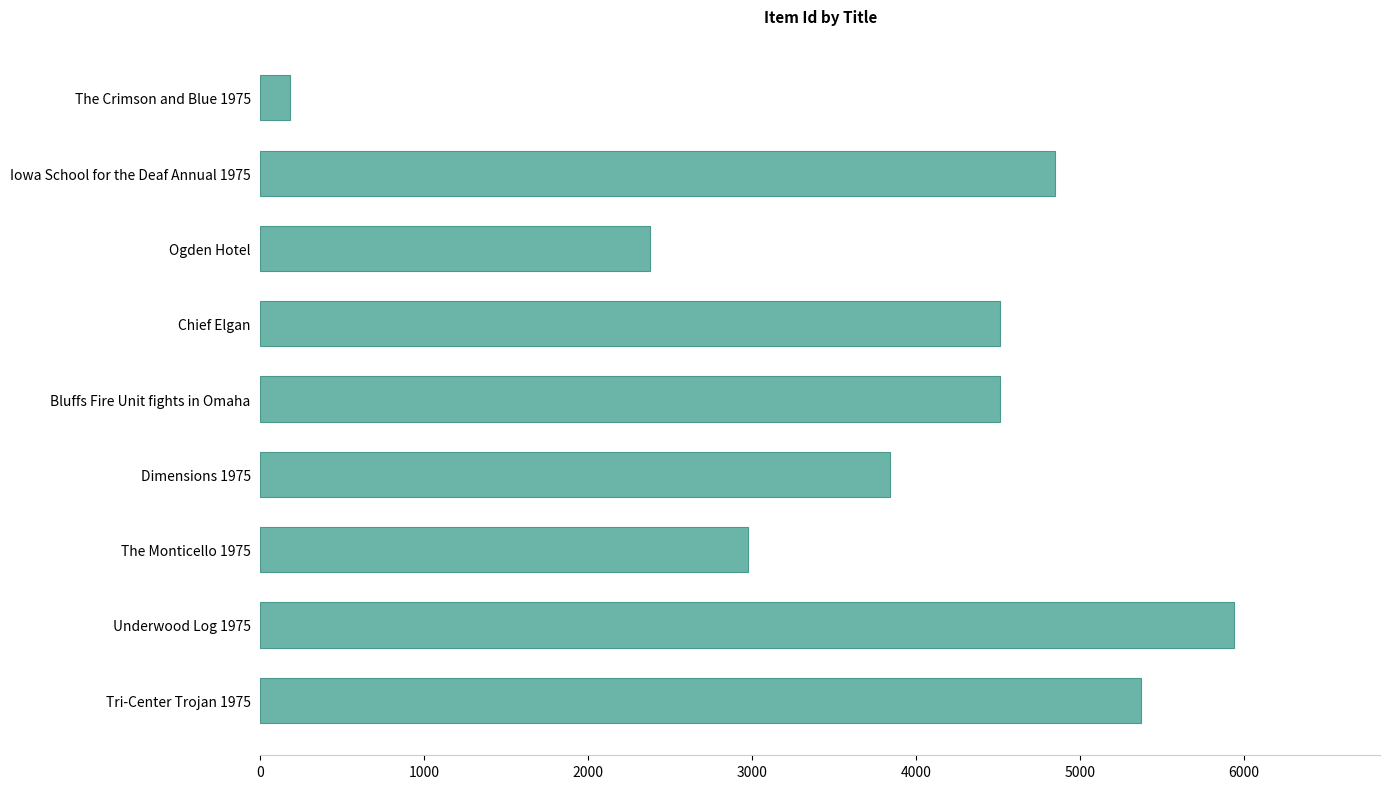

The chart shows a value of 6294 at Bluffs Fire Unit fights in Omaha. True or false?

False